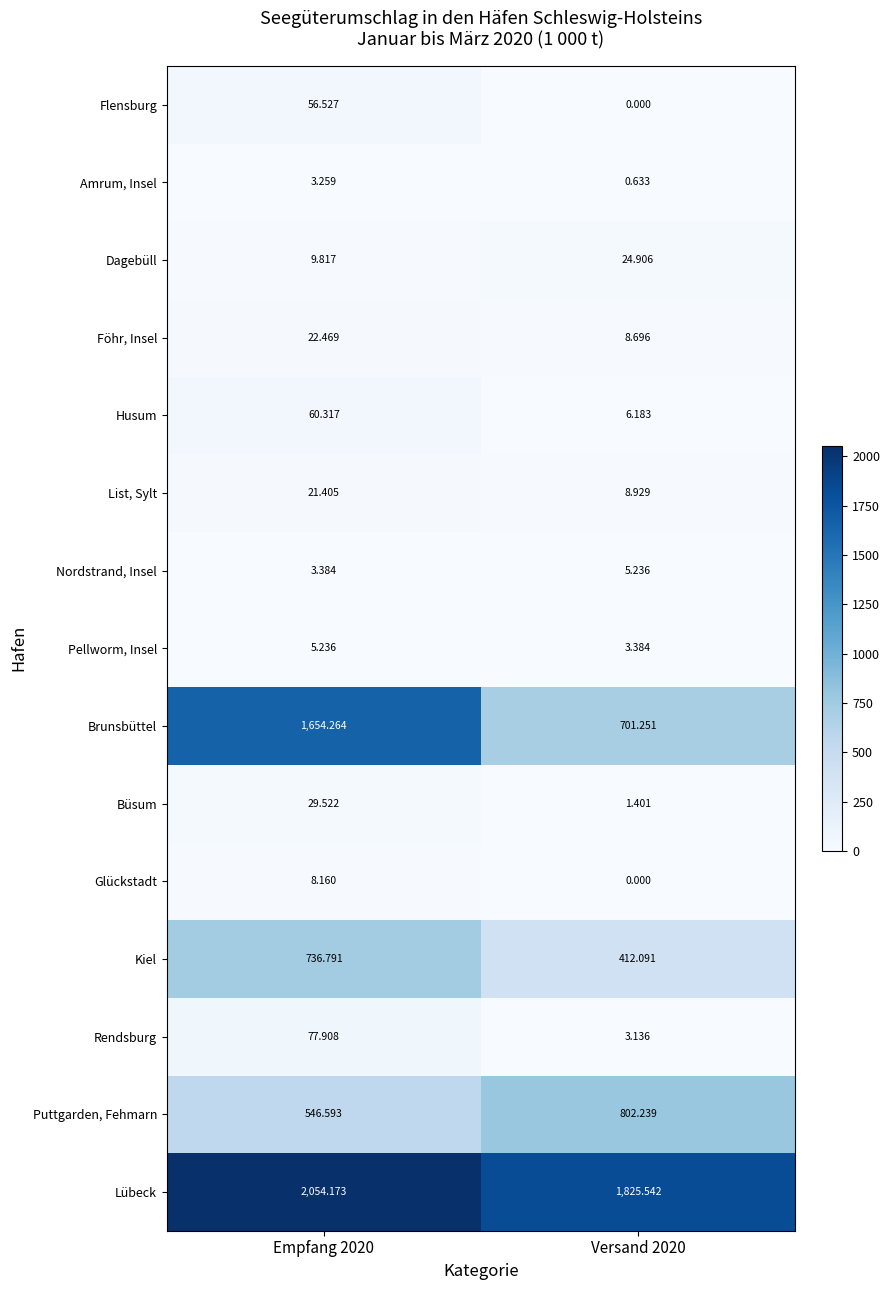

Which series has the largest range (max minus min)?

Brunsbüttel